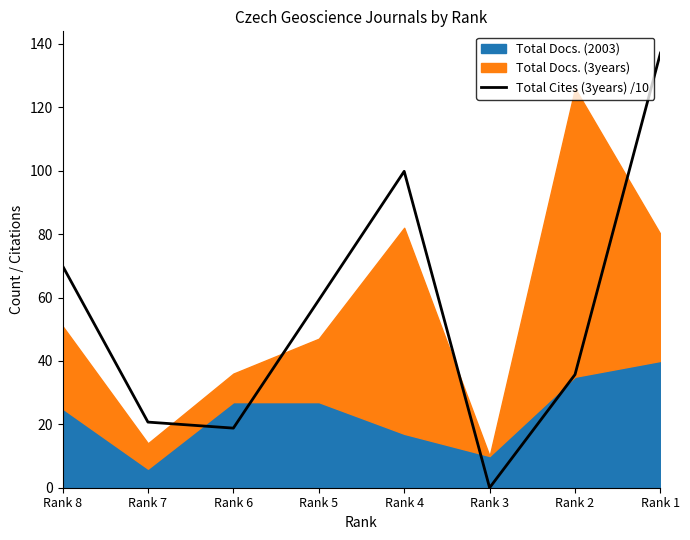

Does the chart have visible grid lines?

No